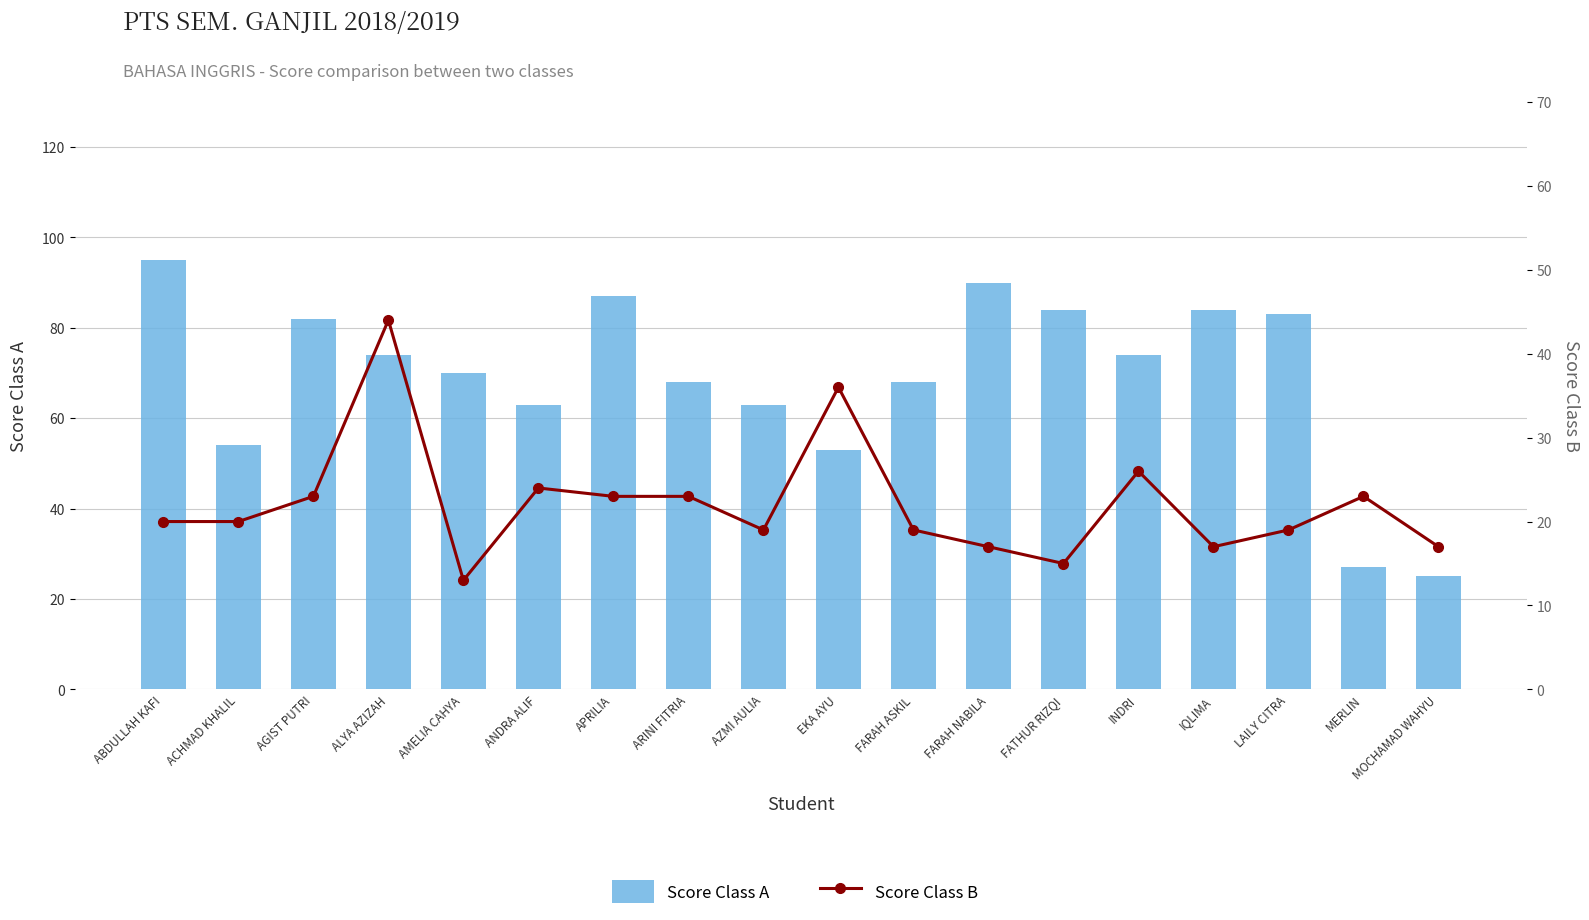

True or false: Score Class B has a value of 6 at AGIST PUTRI.

False